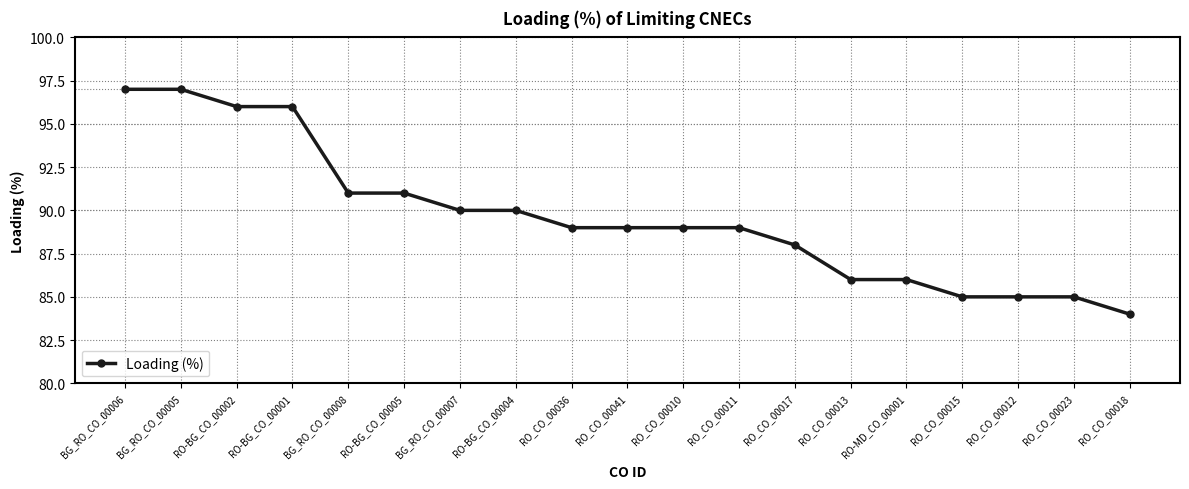

Reading left to right, transcribe all the data shown in this chart.

97	97	96	96	91	91	90	90	89	89	89	89	88	86	86	85	85	85	84